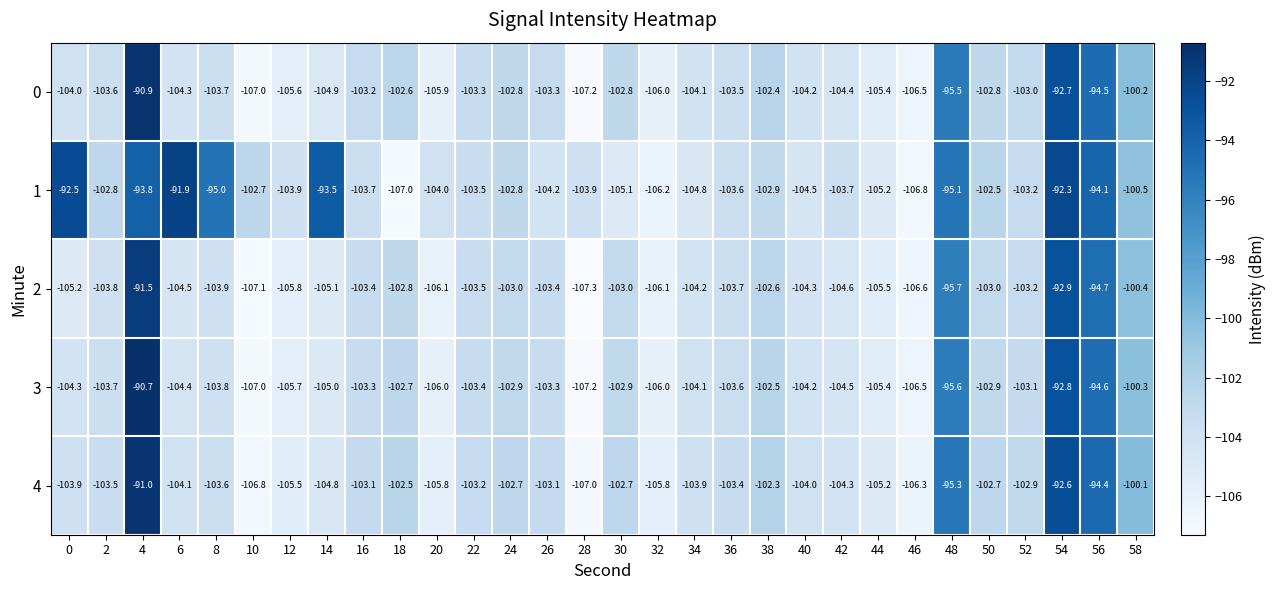

What is the difference between the maximum and minimum values in the 0 series?

16.3